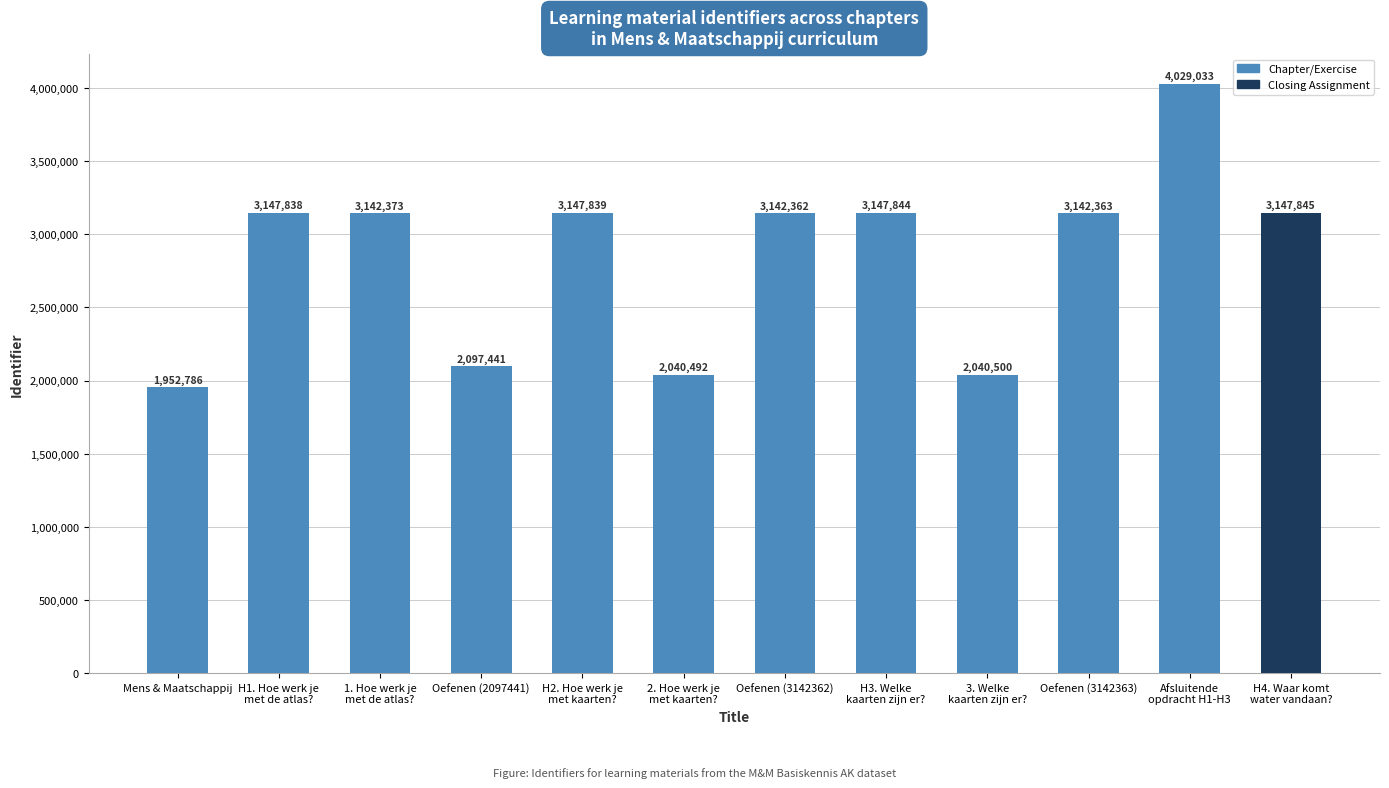

List the labels in order of value, smallest first.

Mens & Maatschappij, 2. Hoe werk je
met kaarten?, 3. Welke
kaarten zijn er?, Oefenen (2097441), Oefenen (3142362), Oefenen (3142363), 1. Hoe werk je
met de atlas?, H1. Hoe werk je
met de atlas?, H2. Hoe werk je
met kaarten?, H3. Welke
kaarten zijn er?, H4. Waar komt
water vandaan?, Afsluitende
opdracht H1-H3